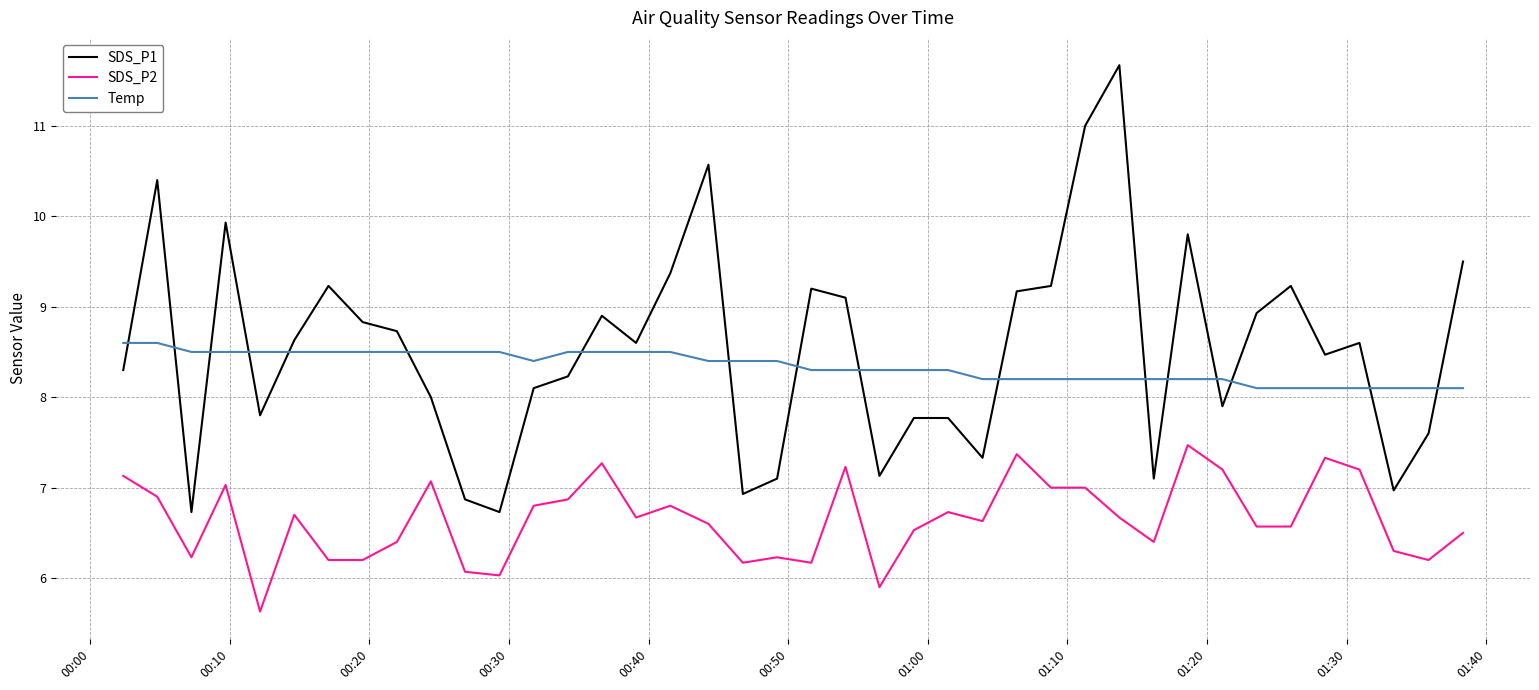

How many intersections are there between SDS_P1 and Temp?

17